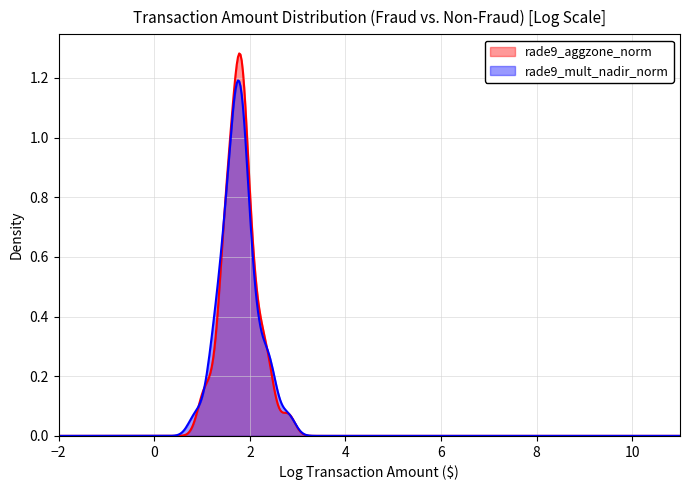

In rade9_mult_nadir_norm, how many points are higher than both neighbors (excluding endpoints)?

1